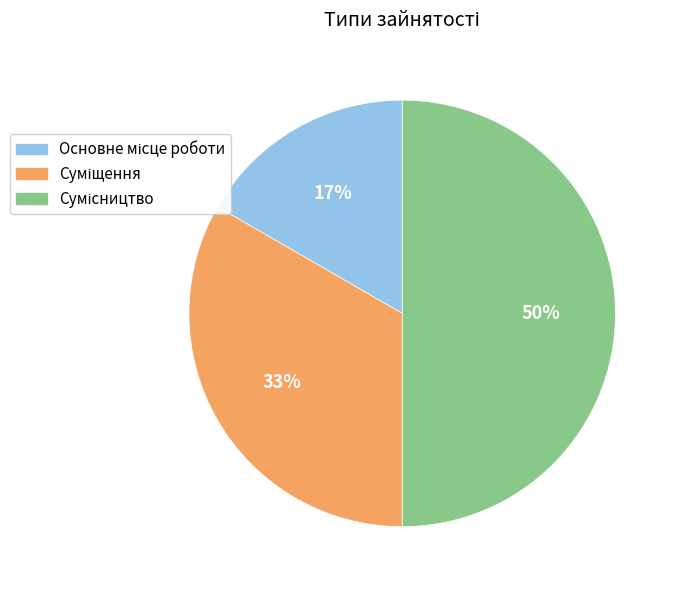

To the nearest percent, what is the difference between the largest and smallest slice percentages?

33%